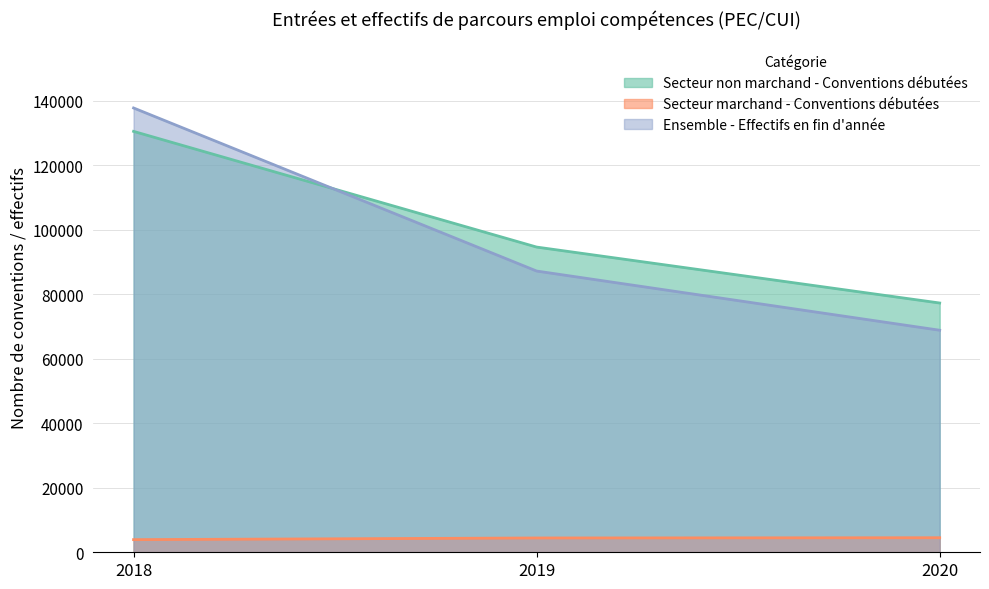

What is the difference between the maximum and second lowest values in the Secteur non marchand - Conventions débutées series?

35874.0